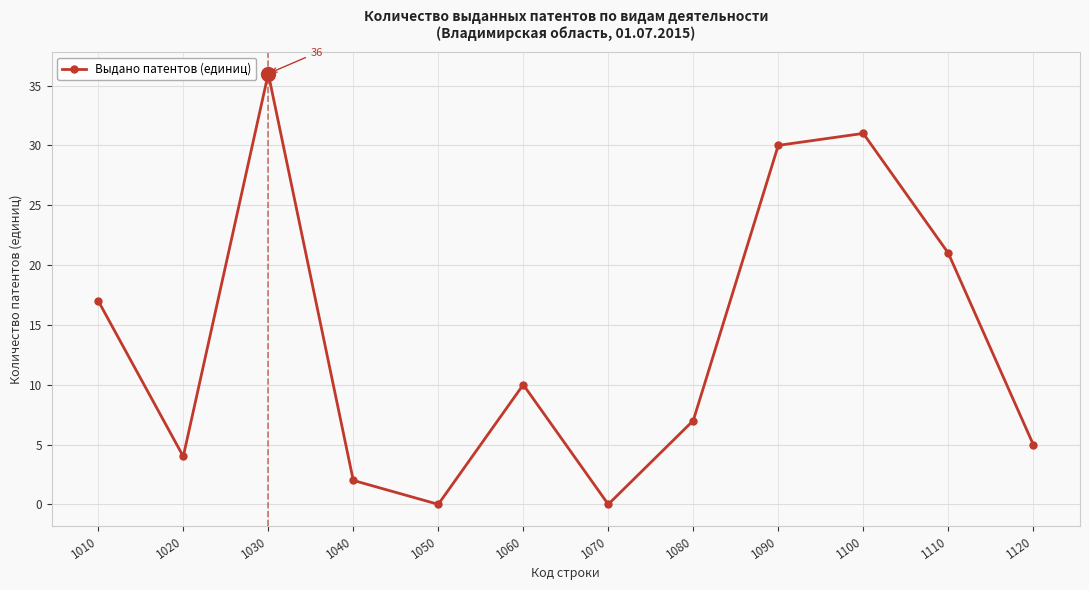

Reading left to right, transcribe all the data shown in this chart.

17	4	36	2	0	10	0	7	30	31	21	5